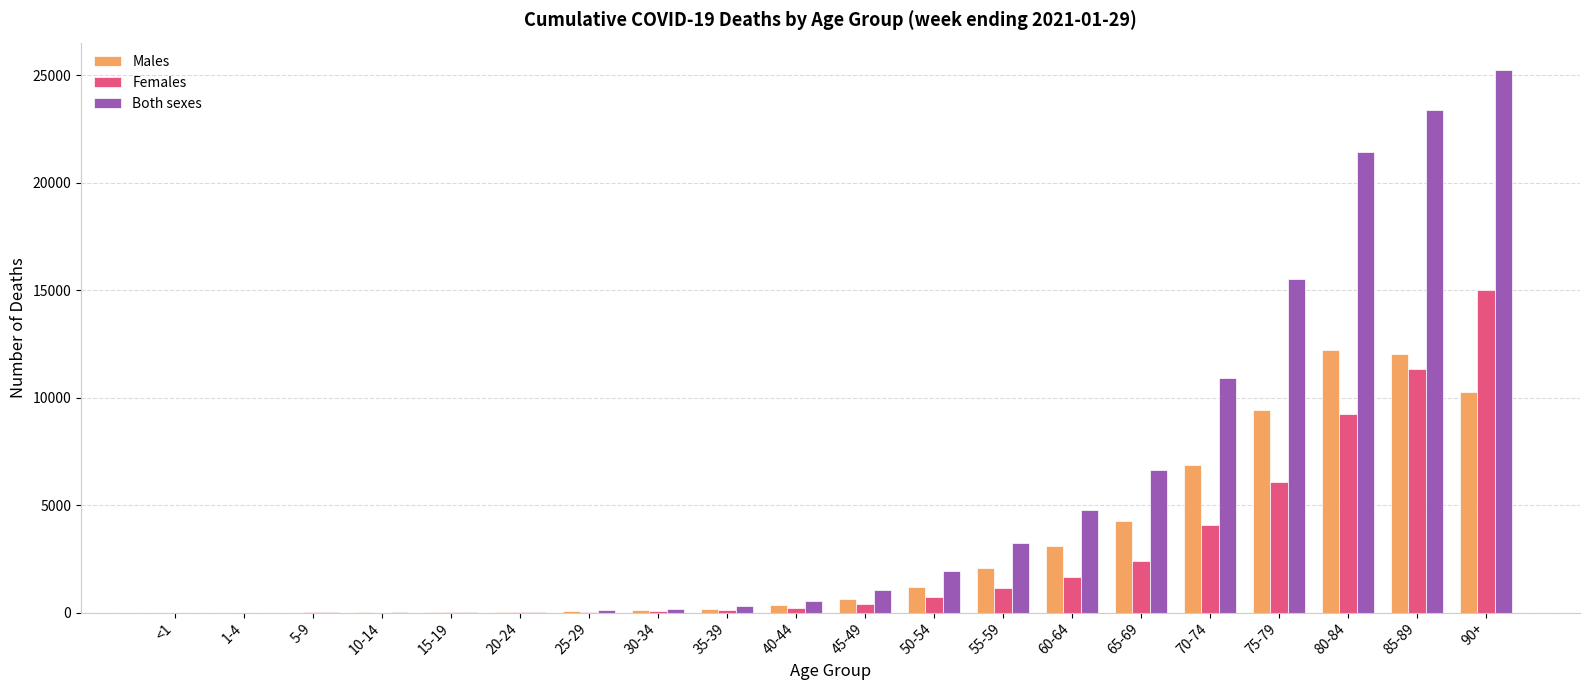

The value of Females at <1 is -5413. True or false?

False